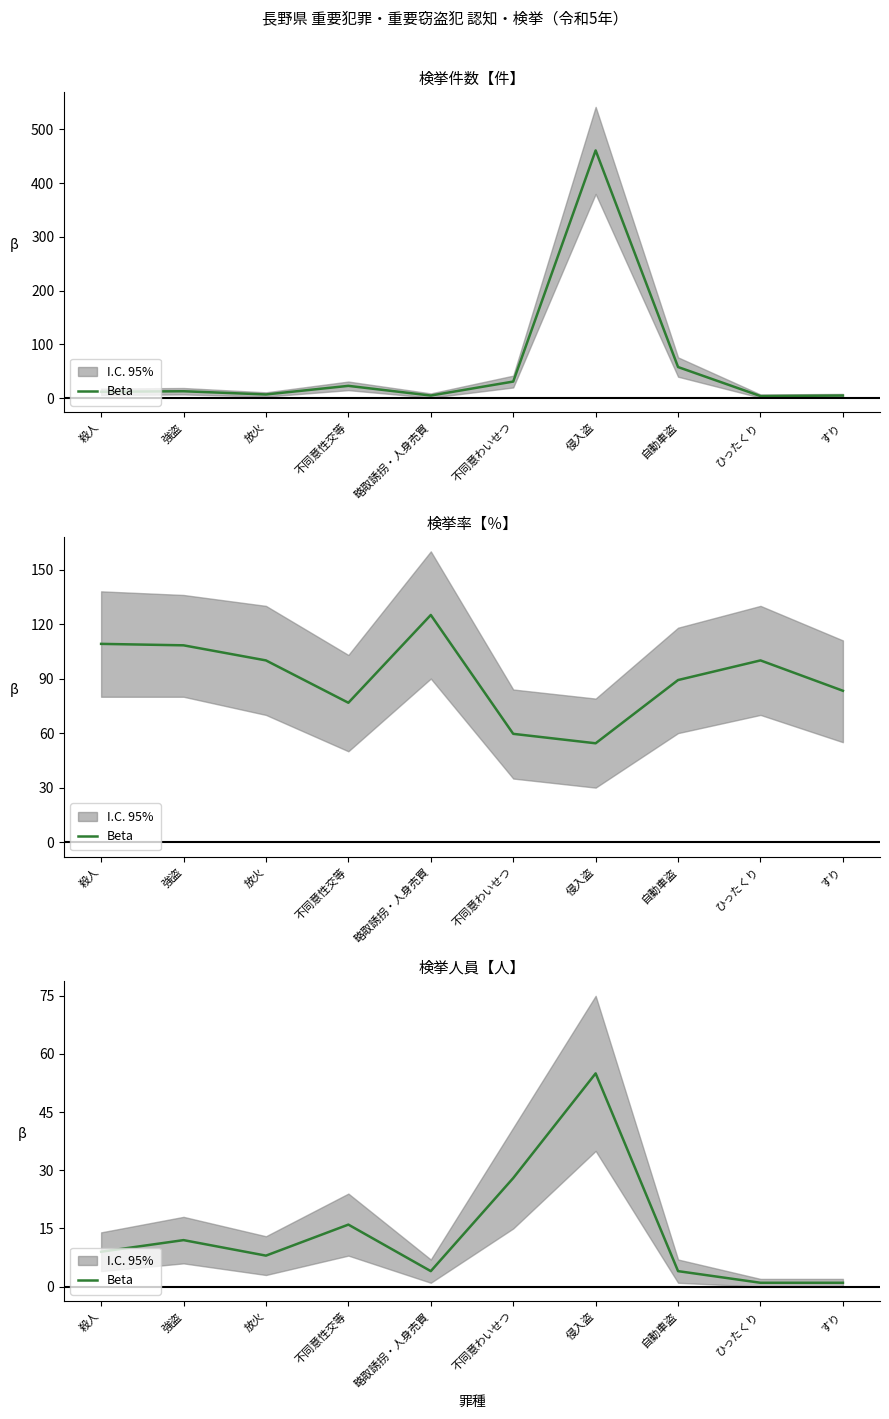

What is the change in value from 放火 to ひったくり?

-7